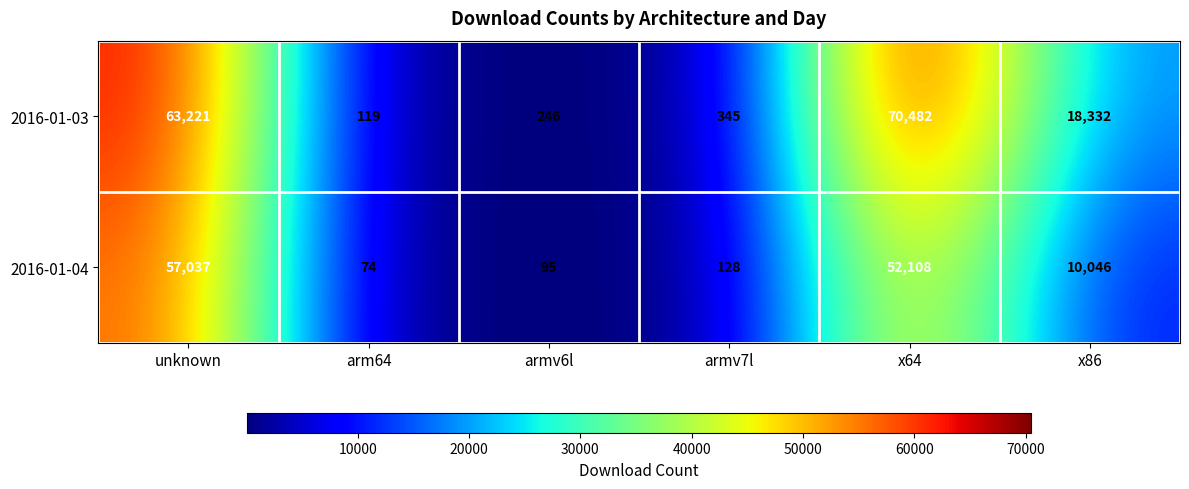

Which series changed the most between unknown and x86?

2016-01-04